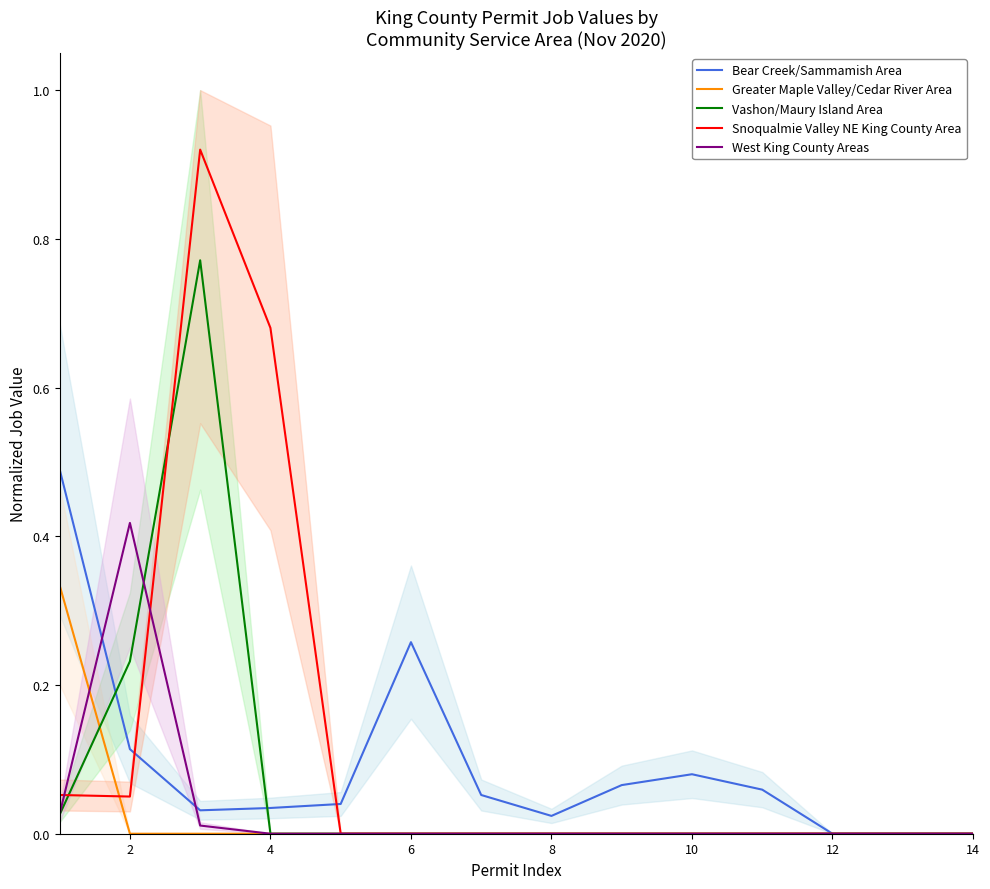

Is it true that Snoqualmie Valley NE King County Area equals 0.4 at 8?

False